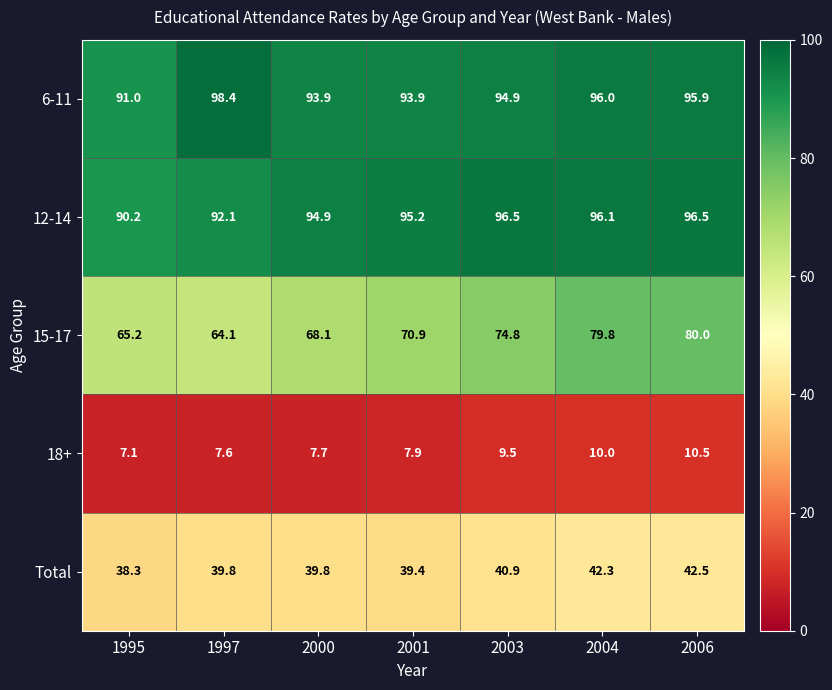

What is the difference between the second highest and minimum values in the 6-11 series?

5.0